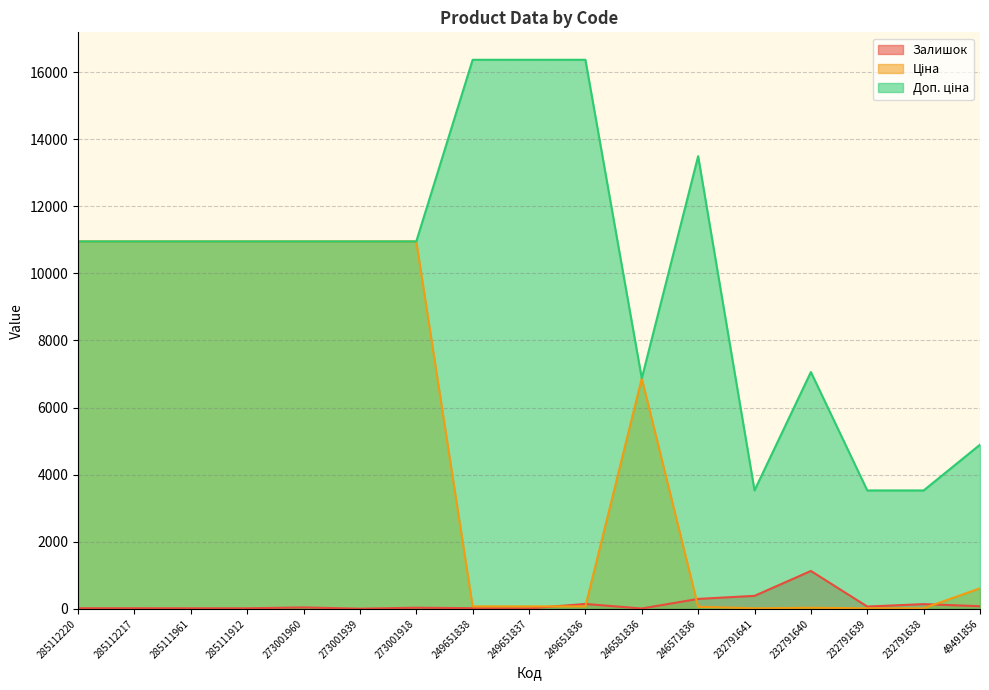

What are all the series names shown in the legend?

Залишок, Ціна, Доп. ціна